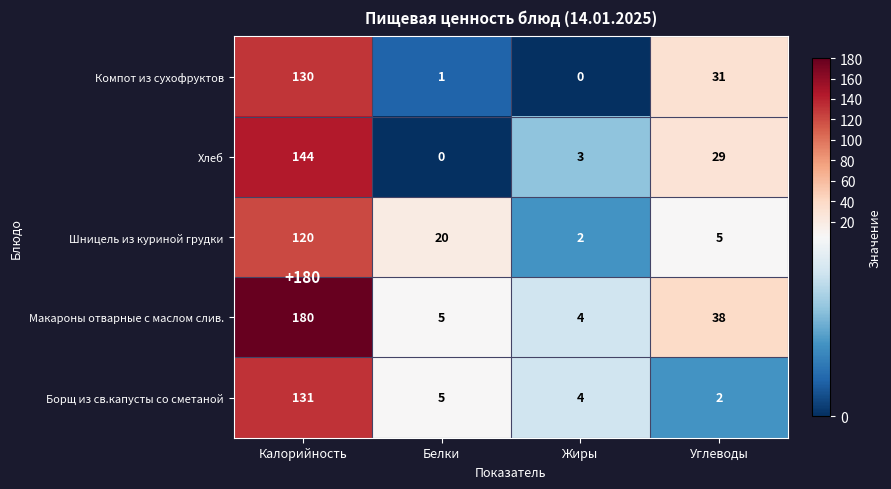

Where is Шницель из куриной грудки nearest to the value 61?

Белки